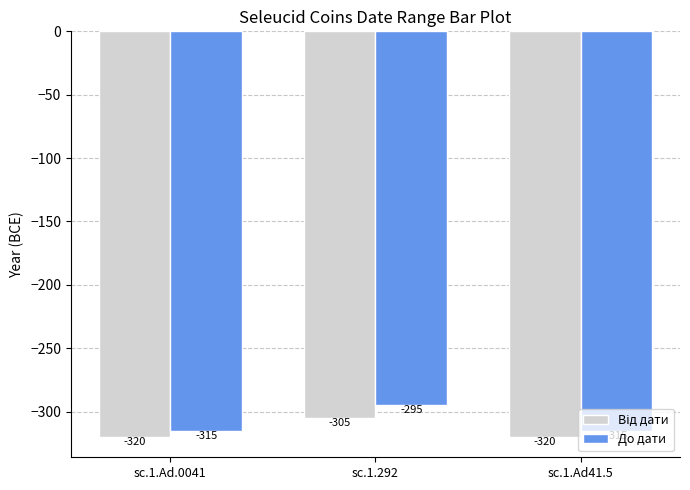

What is the label of the 1st bar from the right?

sc.1.Ad41.5